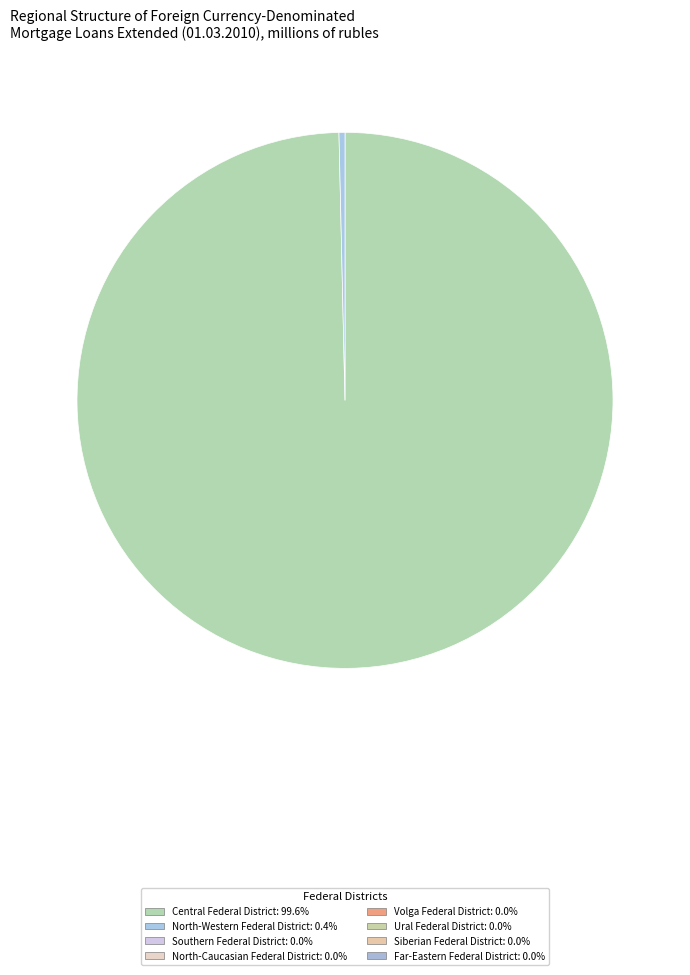

Is there any slice that represents more than half of the pie?

Yes